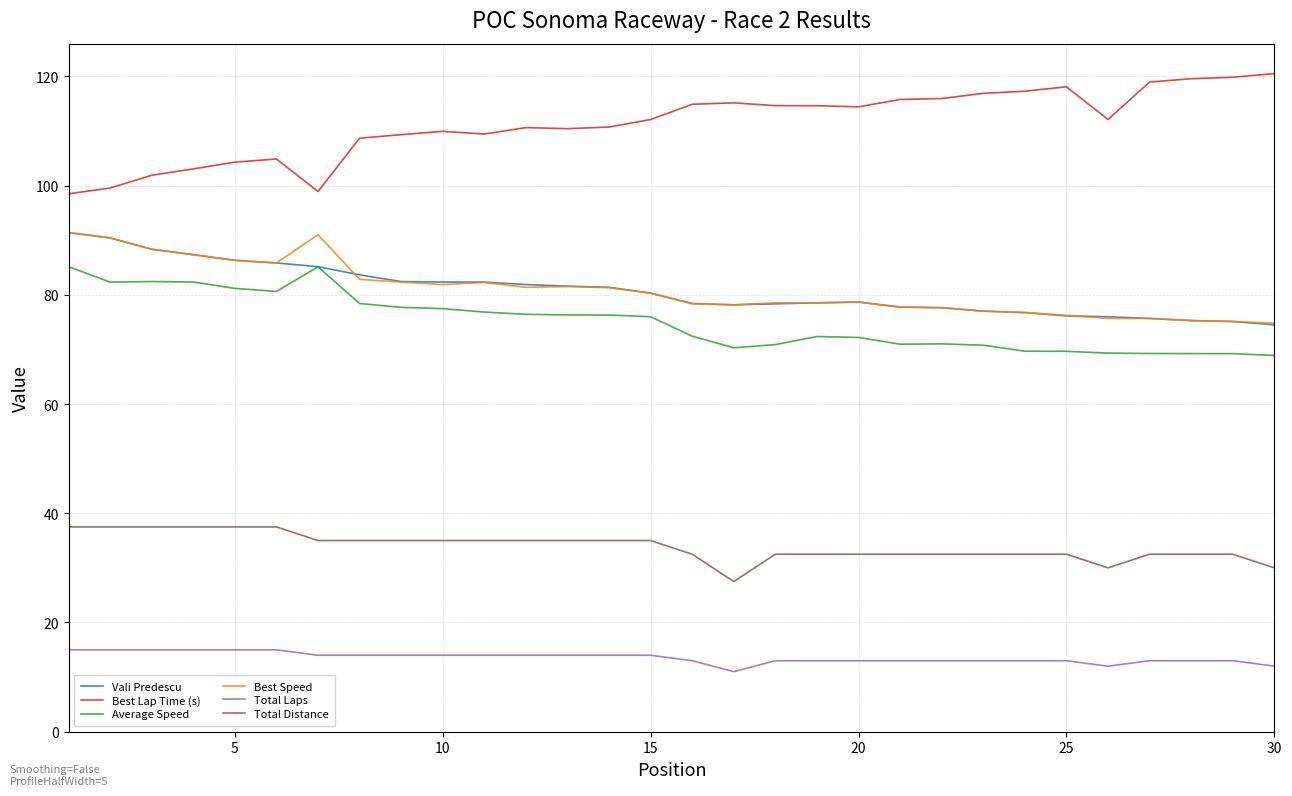

True or false: Total Laps and Average Speed intersect in this chart.

False